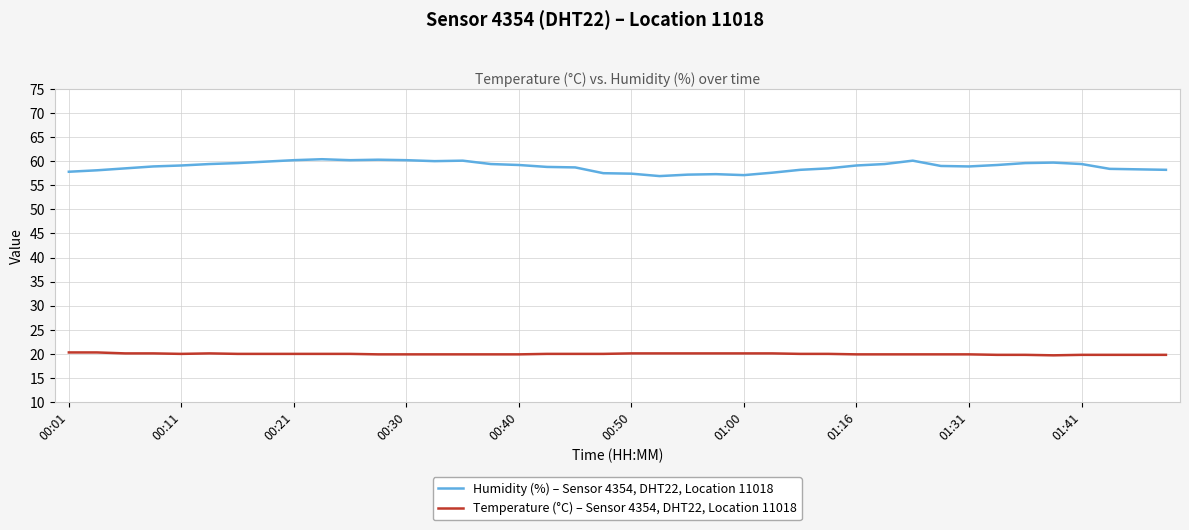

Is this an area chart (filled region under the line)?

No